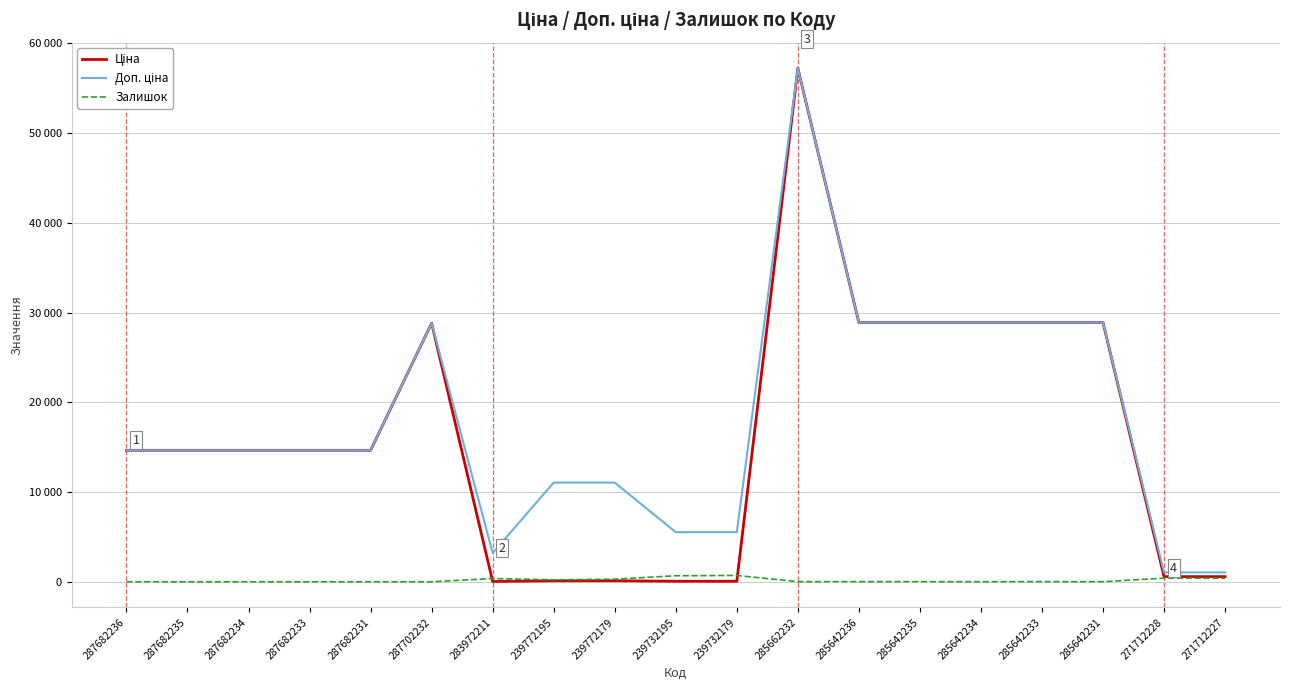

At which category does Ціна reach its first local peak?

287702232